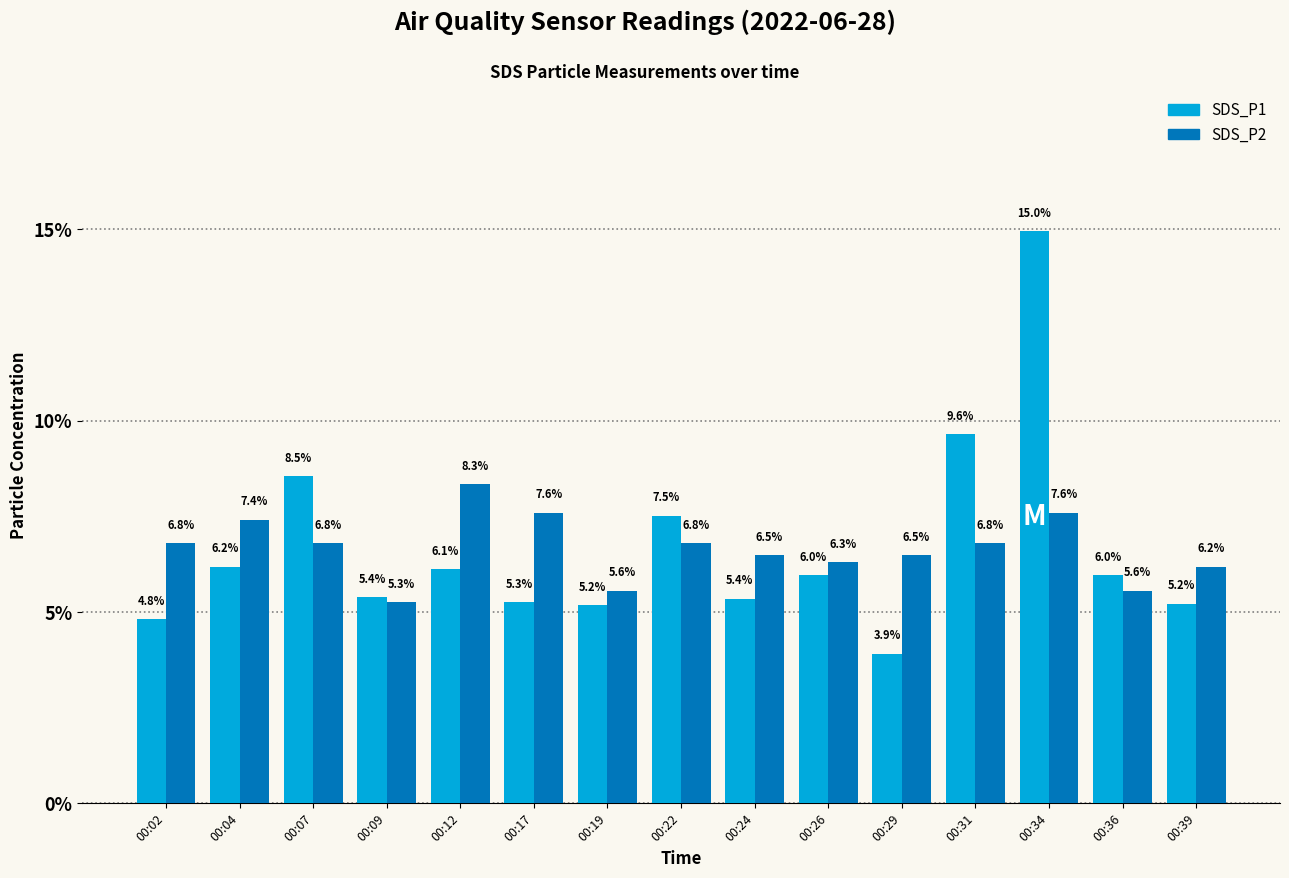

How many bars are there in each group?

2